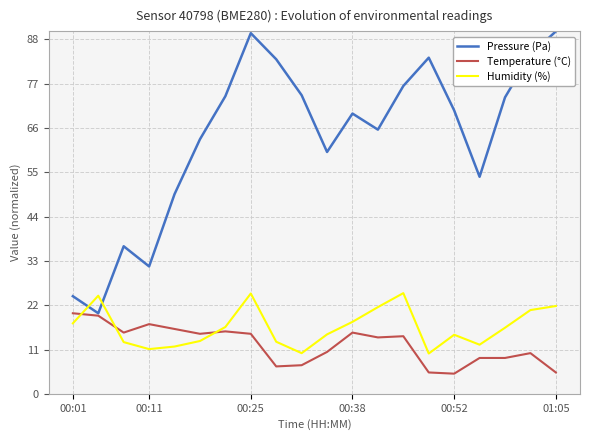

Which series has the widest spread of values?

Pressure (Pa)